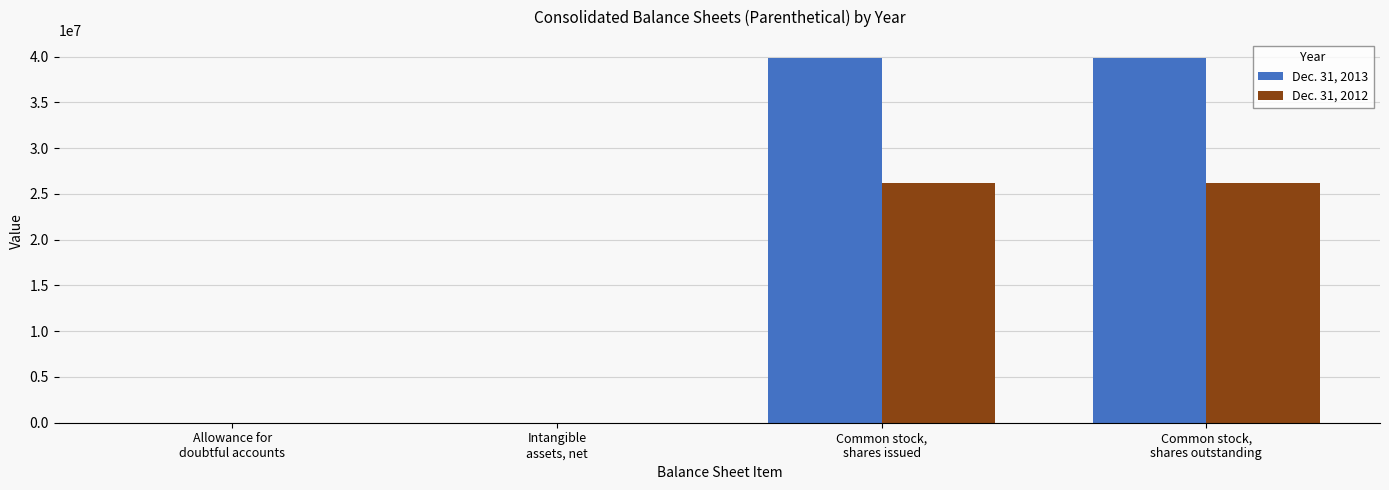

Which series has the largest total across all categories?

Dec. 31, 2013